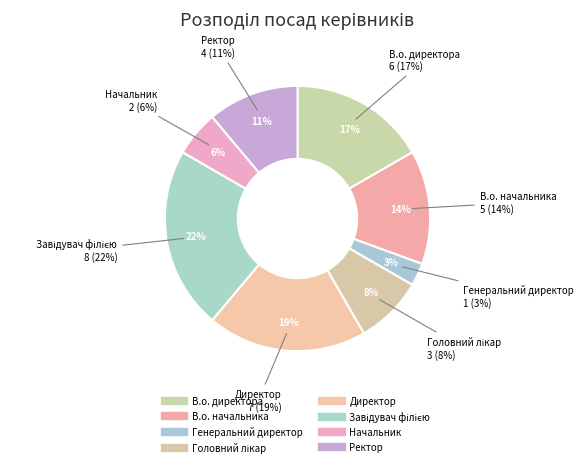

True or false: Генеральний директор accounts for 3% of the total.

True